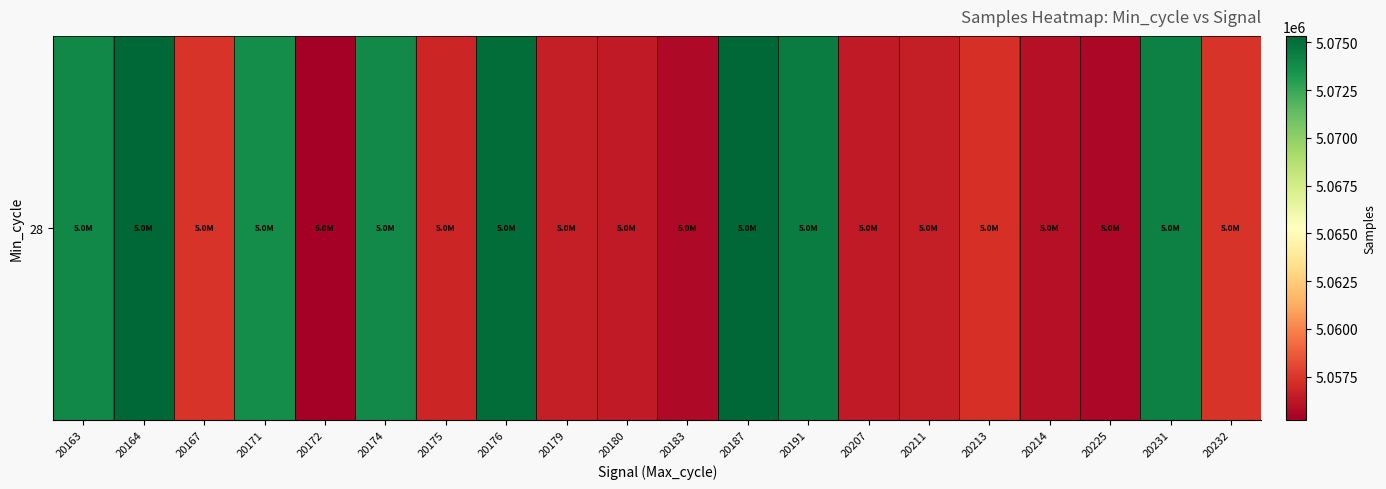

Reading left to right, extract all data points from this chart.

5073989	5075328	5057399	5073705	5055230	5073881	5056812	5075019	5056549	5056330	5055698	5075332	5074456	5056394	5056549	5057252	5055943	5055570	5074301	5057414